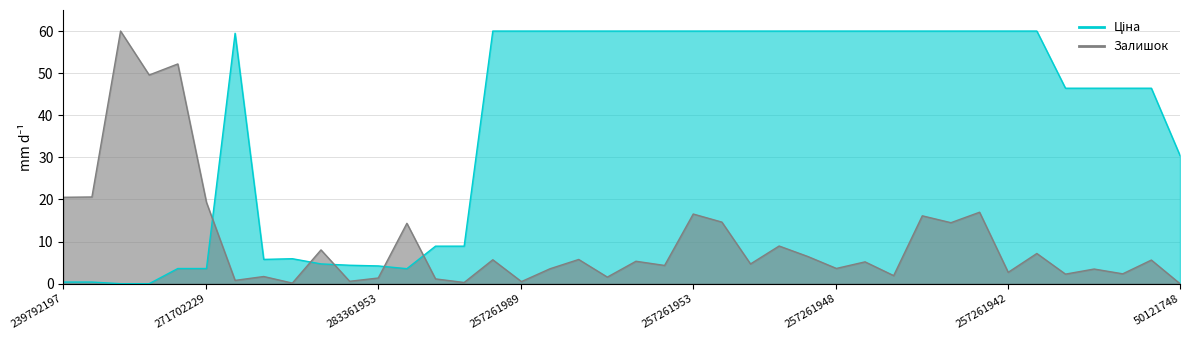

Reading right to left, list all the values displayed in this chart.

Ціна: 50121748=30.4	24221856=46.4	24221901=46.4	24222031=46.4	24222037=46.4	257261941=60.0	257261942=60.0	257261943=60.0	257261944=60.0	257261945=60.0	257261946=60.0	257261947=60.0	257261948=60.0	257261949=60.0	257261950=60.0	257261951=60.0	257261952=60.0	257261953=60.0	257261955=60.0	257261956=60.0	257261957=60.0	257261958=60.0	257261959=60.0	257261989=60.0	257261990=60.0	24221043=8.9	24221099=8.9	283331953=3.6	283361953=4.2	283391953=4.4	283421953=4.7	283451953=5.9	283481953=5.8	248922198=59.5	271702229=3.6	271702230=3.6	239752196=0.0	239752197=0.0	239792196=0.4	239792197=0.4
Залишок: 50121748=0.0	24221856=5.6	24221901=2.3	24222031=3.5	24222037=2.3	257261941=7.2	257261942=2.7	257261943=17.0	257261944=14.5	257261945=16.1	257261946=1.9	257261947=5.2	257261948=3.6	257261949=6.5	257261950=8.9	257261951=4.7	257261952=14.6	257261953=16.5	257261955=4.3	257261956=5.3	257261957=1.6	257261958=5.8	257261959=3.6	257261989=0.5	257261990=5.7	24221043=0.3	24221099=1.1	283331953=14.3	283361953=1.3	283391953=0.6	283421953=8.0	283451953=0.1	283481953=1.7	248922198=0.8	271702229=19.3	271702230=52.2	239752196=49.6	239752197=60.0	239792196=20.6	239792197=20.5